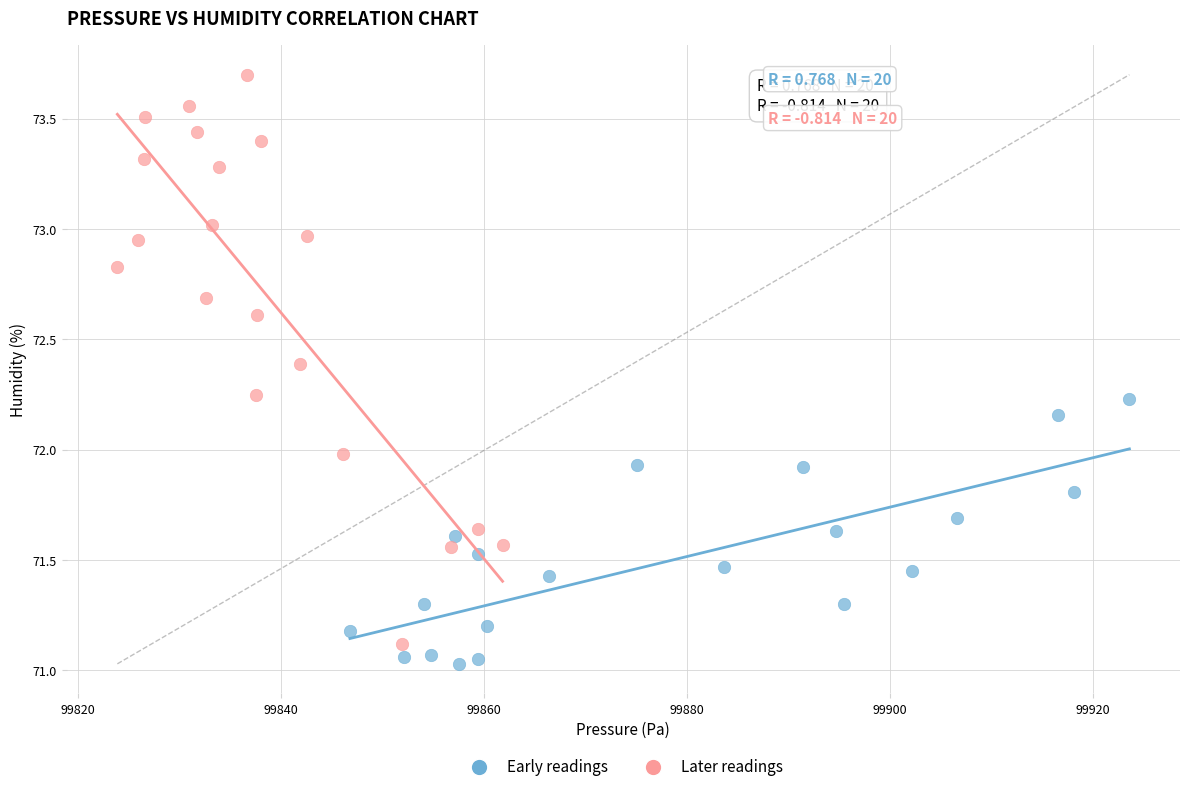

Which series reaches the minimum Y coordinate?

Early readings